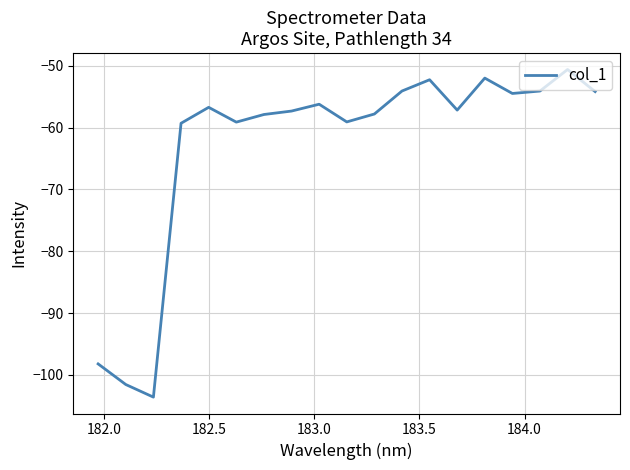

What is the difference between the maximum and minimum values?

53.0